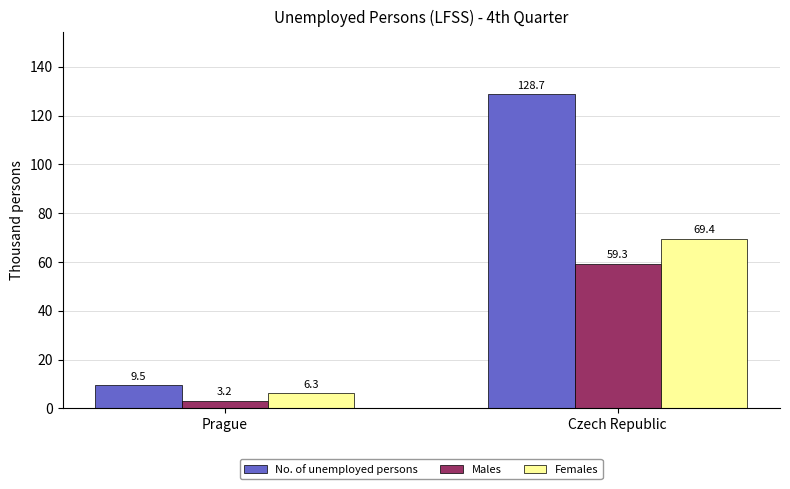

What is the label of the 2nd bar from the right?

Prague